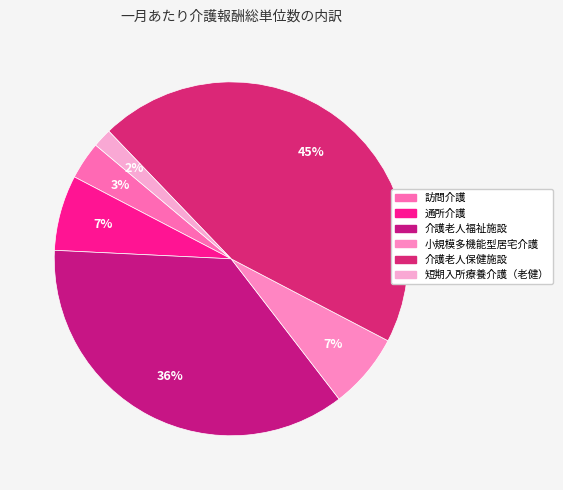

To the nearest percent, what is the difference between the largest and smallest slice percentages?

43%